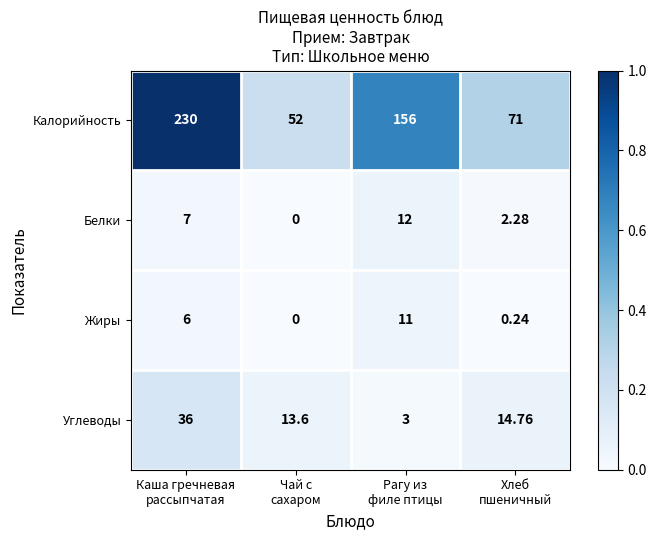

Which series has the largest total across all categories?

Калорийность